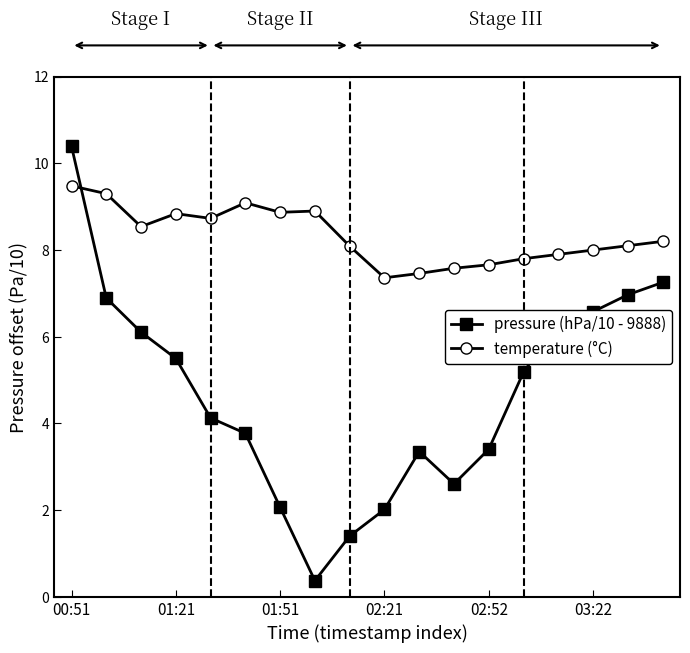

After their last crossing, which series has the higher values: pressure (hPa/10 - 9888) or temperature (°C)?

temperature (°C)